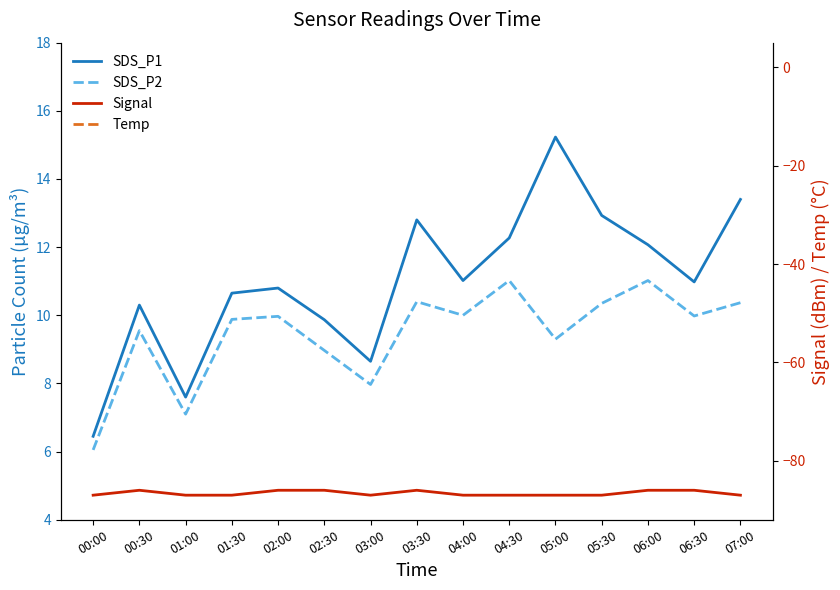

Reading left to right, extract all data points from this chart.

SDS_P1: 00:00=6.5	00:30=10.3	01:00=7.6	01:30=10.7	02:00=10.8	02:30=9.9	03:00=8.7	03:30=12.8	04:00=11.0	04:30=12.3	05:00=15.2	05:30=12.9	06:00=12.1	06:30=11.0	07:00=13.4
SDS_P2: 00:00=6.0	00:30=9.6	01:00=7.1	01:30=9.9	02:00=10.0	02:30=9.0	03:00=8.0	03:30=10.4	04:00=10.0	04:30=11.0	05:00=9.3	05:30=10.3	06:00=11.0	06:30=10.0	07:00=10.4
Signal: 00:00=-87.0	00:30=-86.0	01:00=-87.0	01:30=-87.0	02:00=-86.0	02:30=-86.0	03:00=-87.0	03:30=-86.0	04:00=-87.0	04:30=-87.0	05:00=-87.0	05:30=-87.0	06:00=-86.0	06:30=-86.0	07:00=-87.0
Temp: 00:00=9.2	00:30=9.0	01:00=8.4	01:30=9.1	02:00=9.0	02:30=9.0	03:00=9.0	03:30=9.2	04:00=9.1	04:30=9.0	05:00=8.9	05:30=9.2	06:00=8.9	06:30=9.4	07:00=9.1